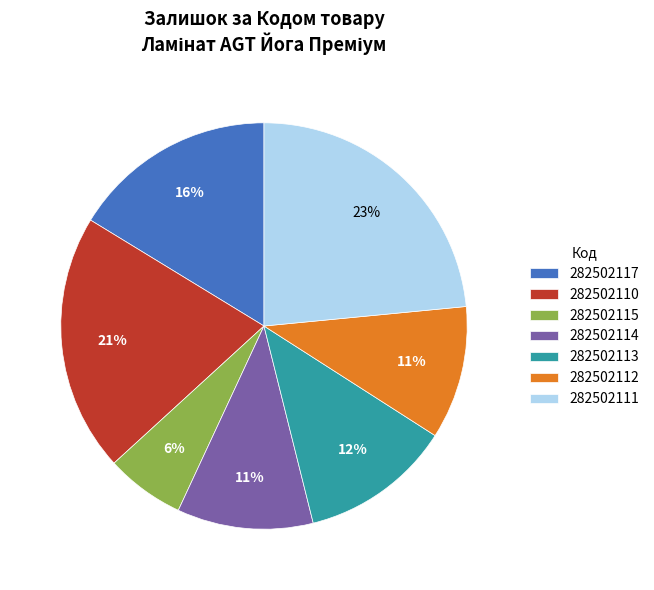

Do 282502113 and 282502112 together represent more than half of the pie?

No